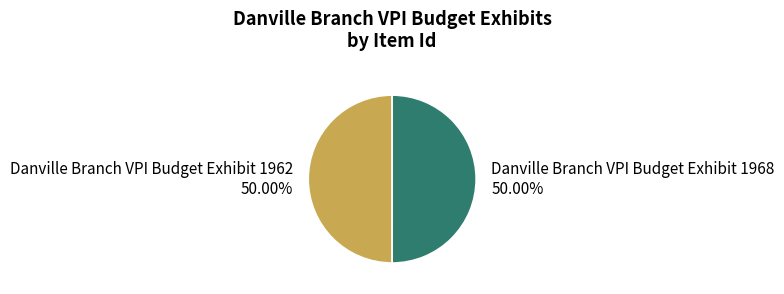

Combined, do Danville Branch VPI Budget Exhibit 1962 and Danville Branch VPI Budget Exhibit 1968 account for over 50%?

Yes